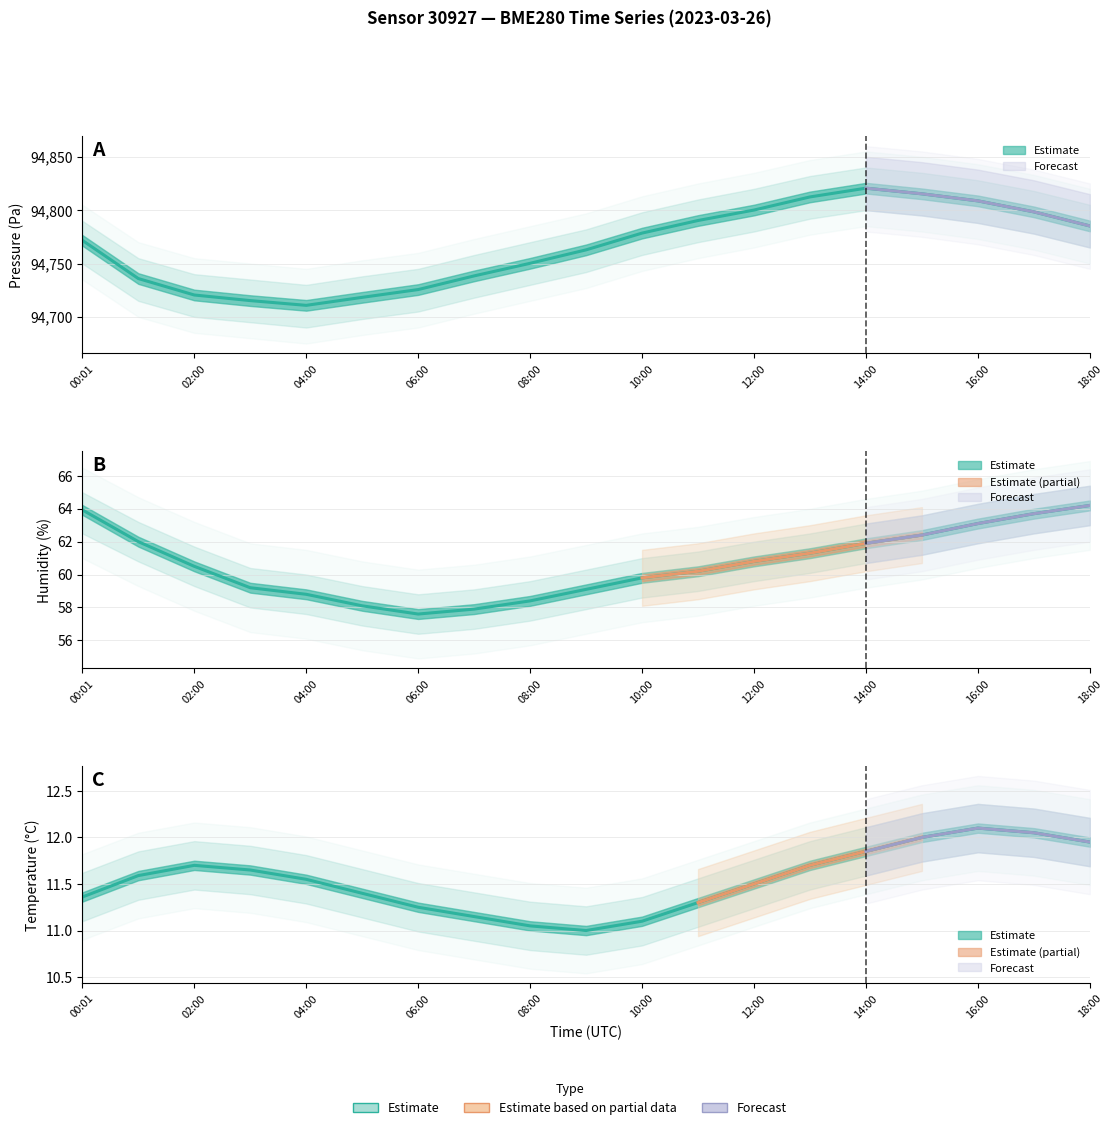

What is the average value of the pressure series?

94766.3